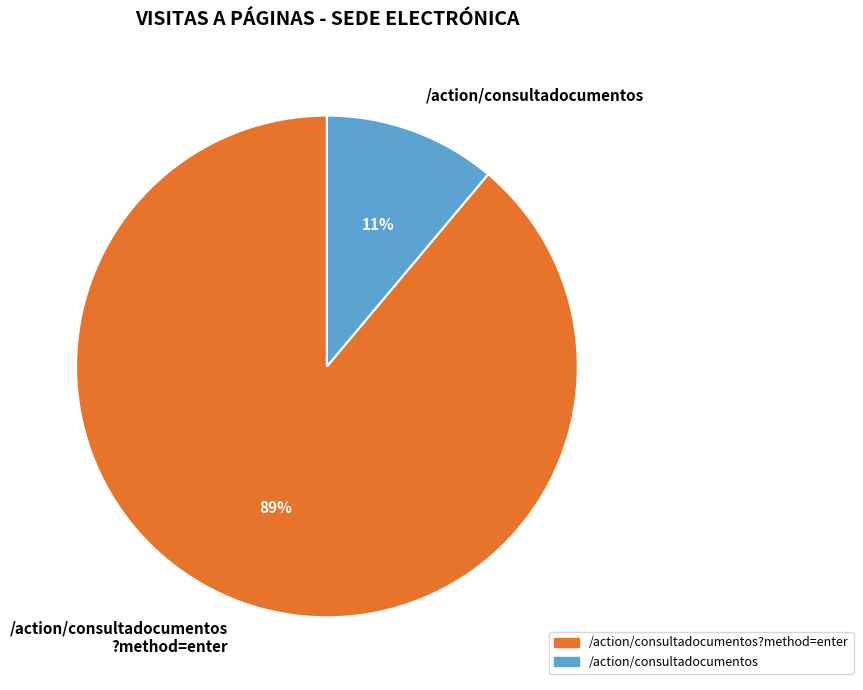

Combined, do /action/consultadocumentos ?method=enter and /action/consultadocumentos account for over 50%?

Yes